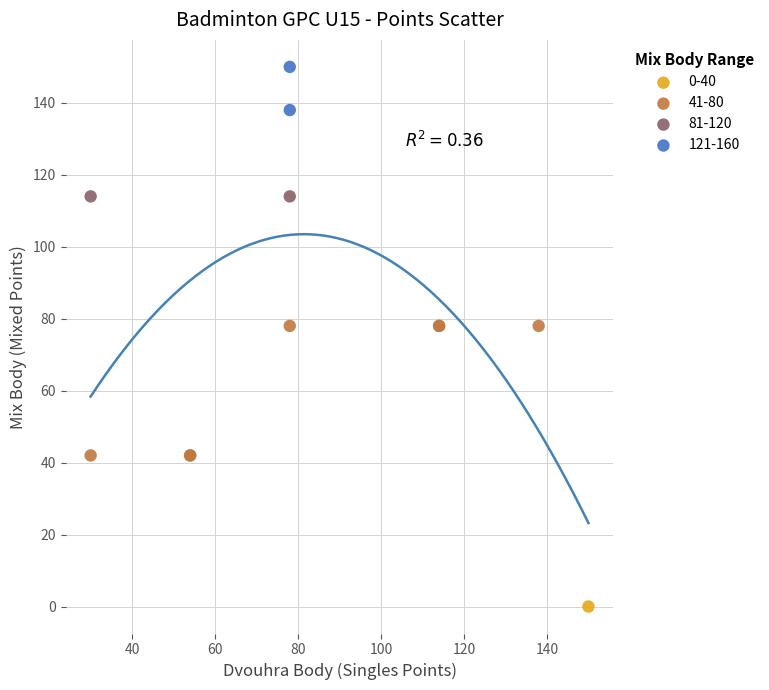

What are all the series names shown in the legend?

0-40, 41-80, 81-120, 121-160